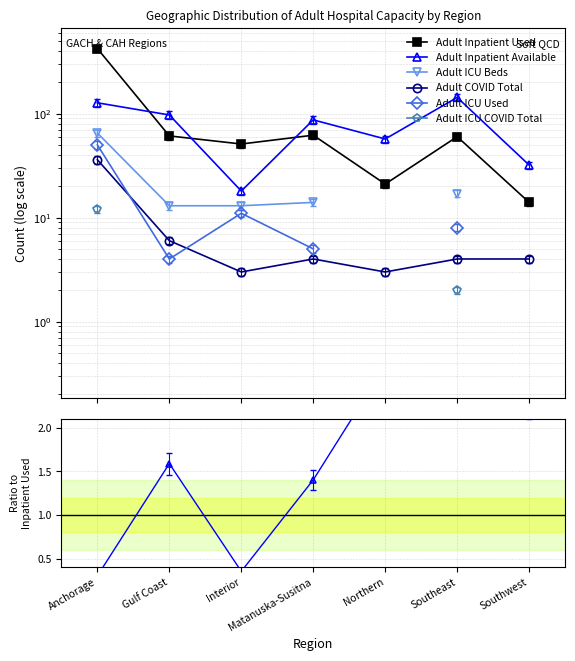

How many series are shown in this chart?

6